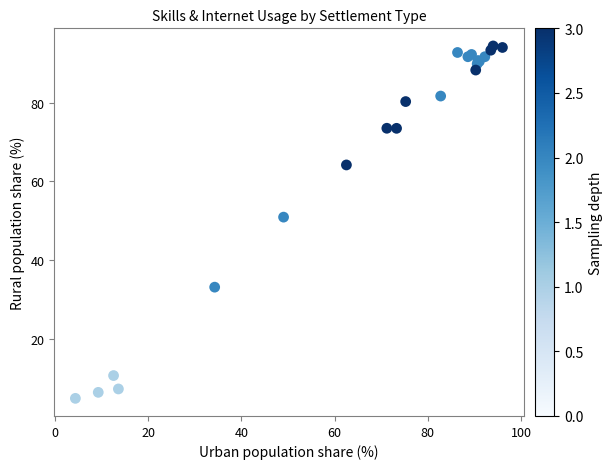

What Y value in the scatter plot is closest to 49?

50.9